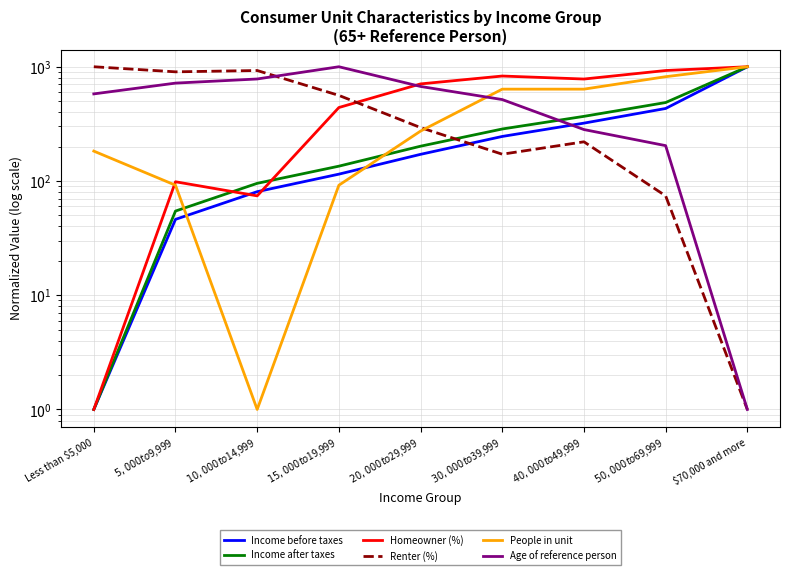

Which series has the largest total across all categories?

Homeowner (%)